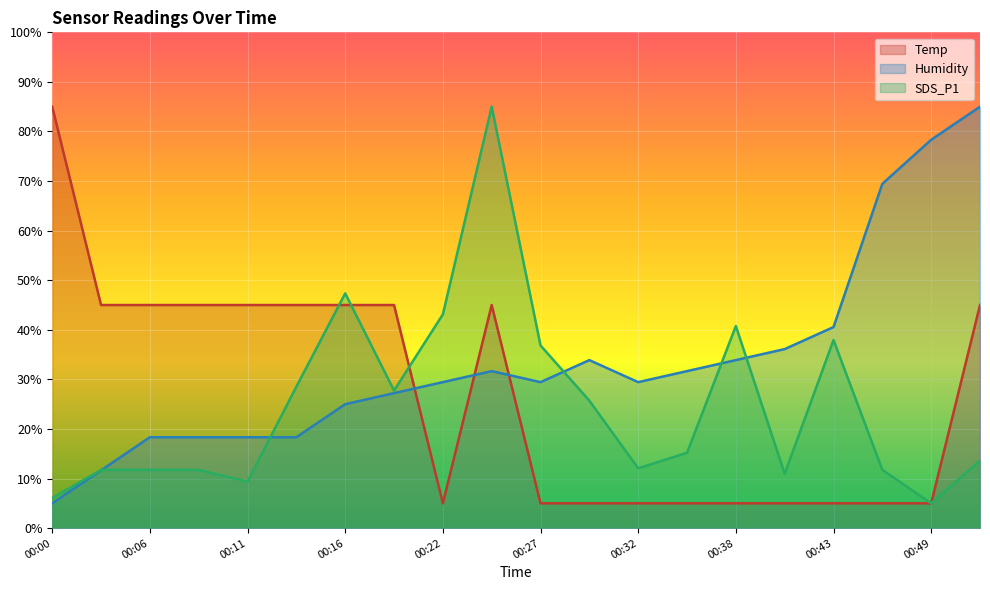

Reading left to right, what are all the values shown in this chart?

Temp: 00:00=85.0	00:03=45.0	00:06=45.0	00:08=45.0	00:11=45.0	00:14=45.0	00:16=45.0	00:19=45.0	00:22=5.0	00:24=45.0	00:27=5.0	00:30=5.0	00:32=5.0	00:35=5.0	00:38=5.0	00:41=5.0	00:43=5.0	00:46=5.0	00:49=5.0	00:51=45.0
Humidity: 00:00=5.0	00:03=11.7	00:06=18.3	00:08=18.3	00:11=18.3	00:14=18.3	00:16=25.0	00:19=27.2	00:22=29.4	00:24=31.7	00:27=29.4	00:30=33.9	00:32=29.4	00:35=31.7	00:38=33.9	00:41=36.1	00:43=40.6	00:46=69.4	00:49=78.3	00:51=85.0
SDS_P1: 00:00=6.1	00:03=11.7	00:06=11.7	00:08=11.7	00:11=9.4	00:14=28.5	00:16=47.4	00:19=27.7	00:22=43.1	00:24=85.0	00:27=36.8	00:30=25.7	00:32=12.1	00:35=15.2	00:38=40.8	00:41=11.0	00:43=37.9	00:46=11.7	00:49=5.0	00:51=13.6